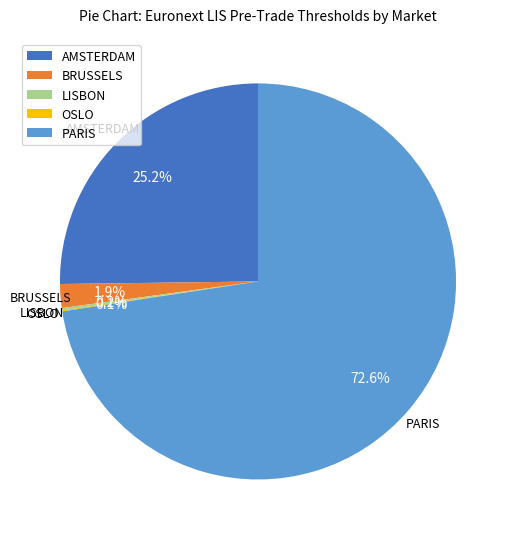

Which category accounts for the majority?

PARIS